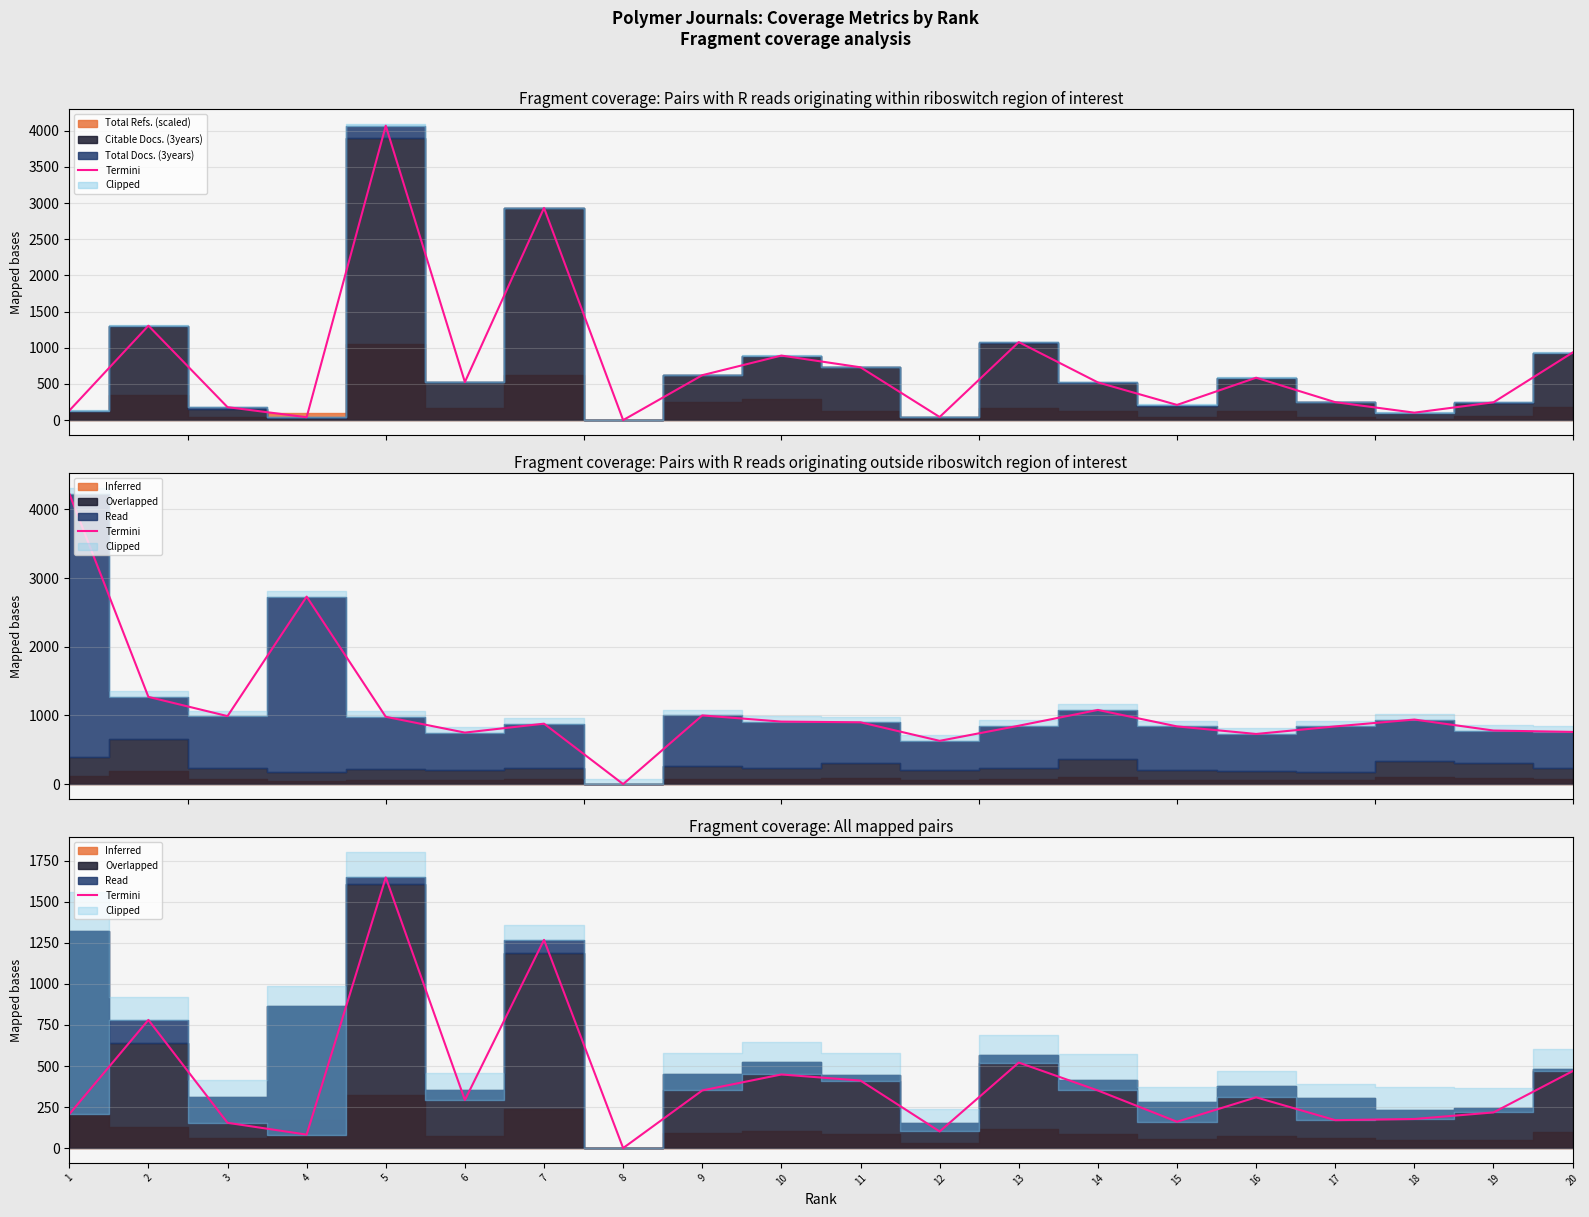

How many values exceed 309?

10